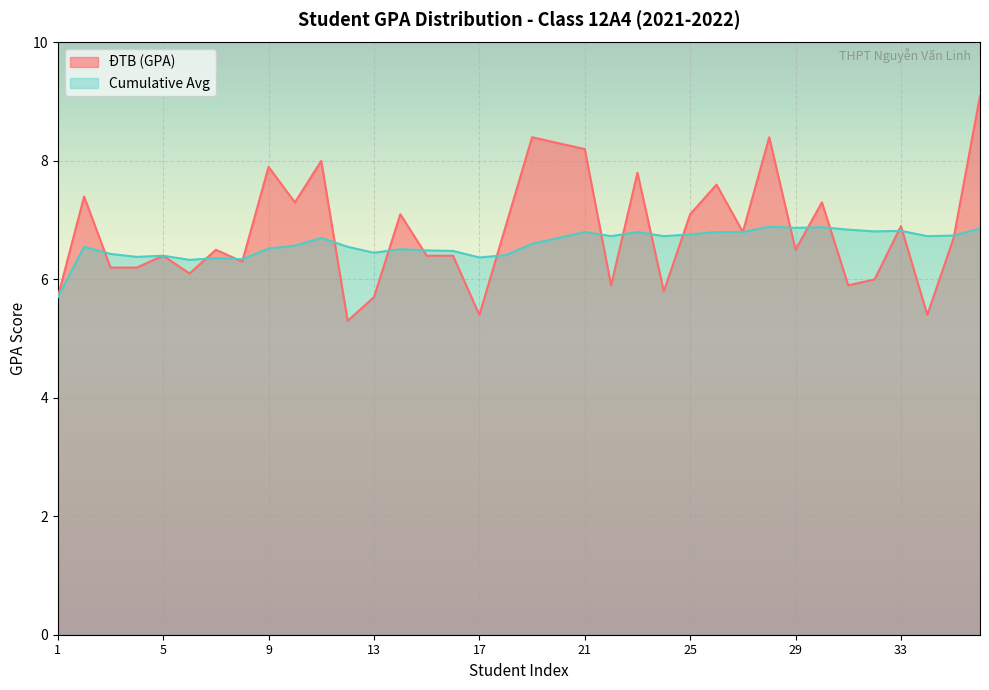

True or false: ĐTB (GPA) has more than 0 points higher than both neighbors.

True